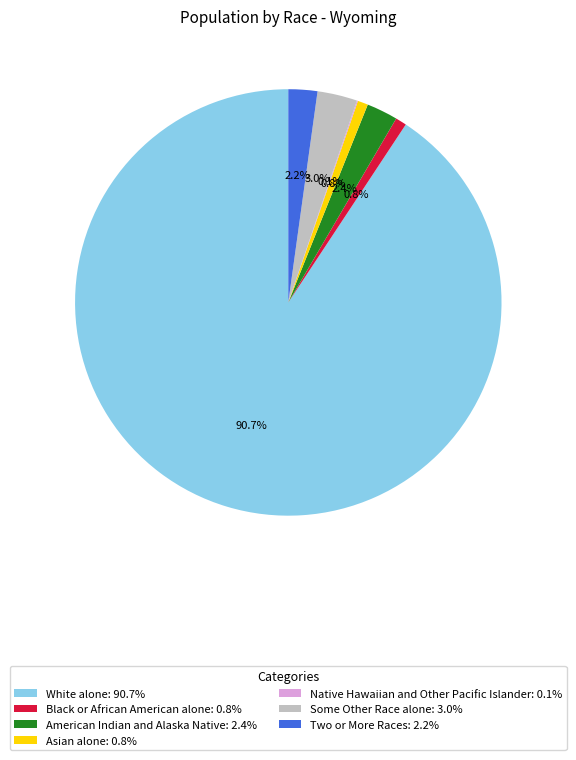

What percentage is NOT represented by Black or African American alone: 0.8%?

99.2%